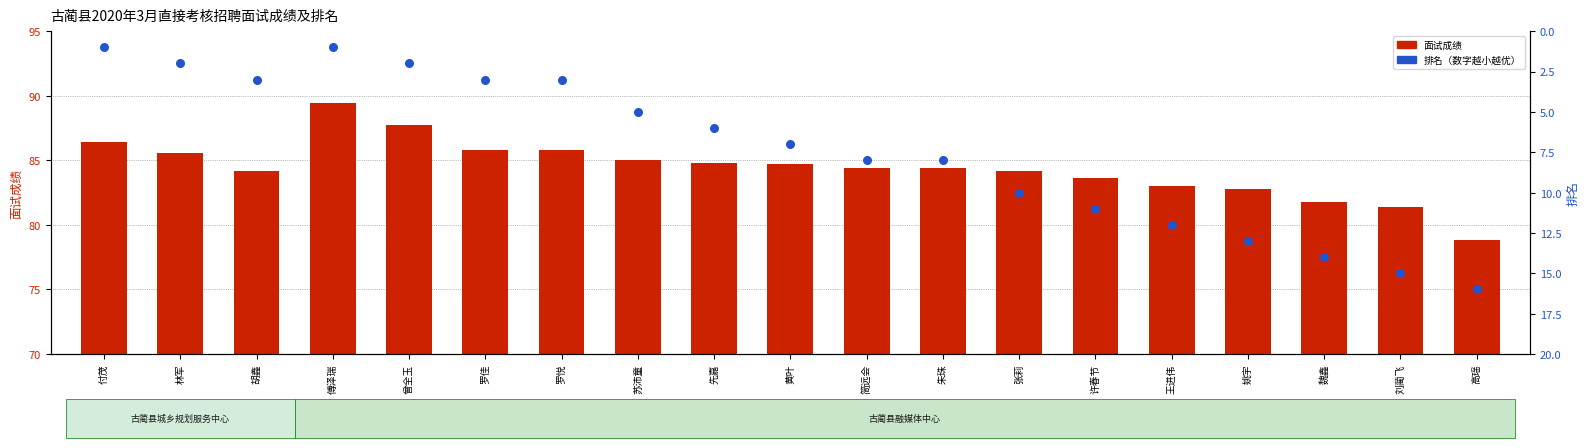

At which category is the sum across all series the highest?

刘蔺飞